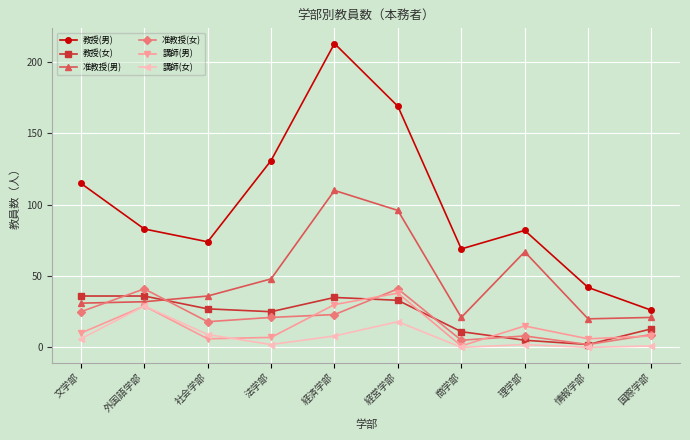

What is the total value across all series at 商学部?

107